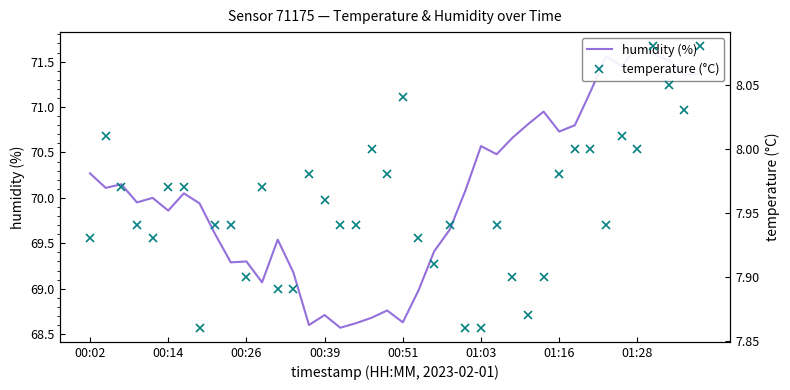

In humidity (%), how many points are lower than both neighbors (excluding endpoints)?

12